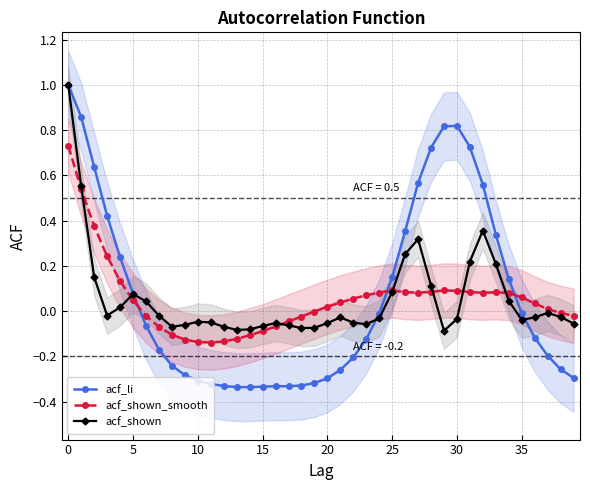

What is the label of the 28th point from the right?

12